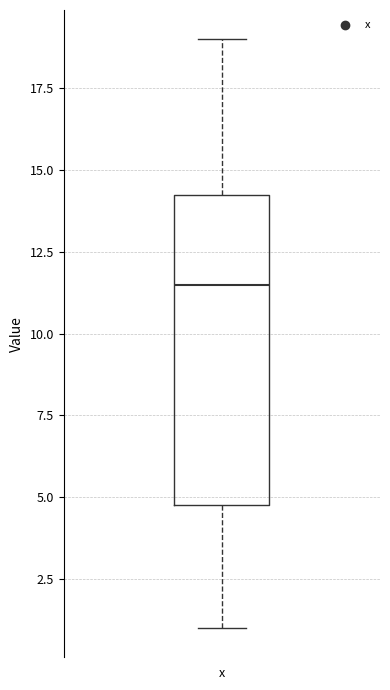

Where does the upper whisker of the box for x end on the y-axis? The values are not printed on the chart, so give them approximately, as read against the axis.

19.0